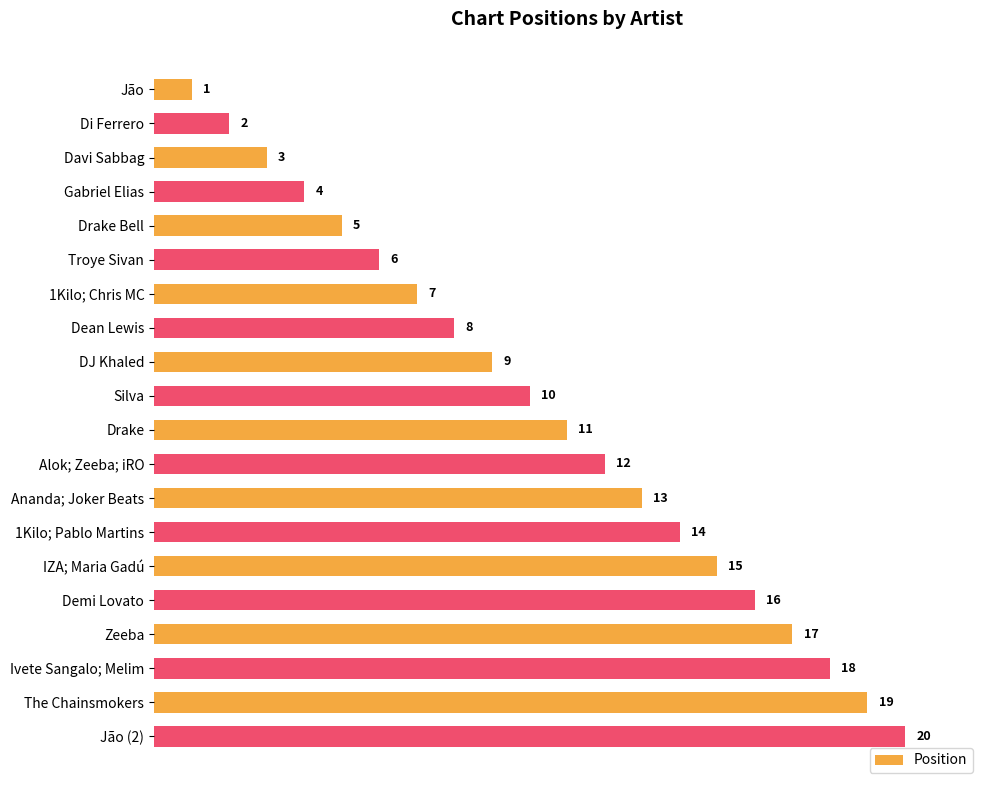

Does the chart contain any negative values?

No